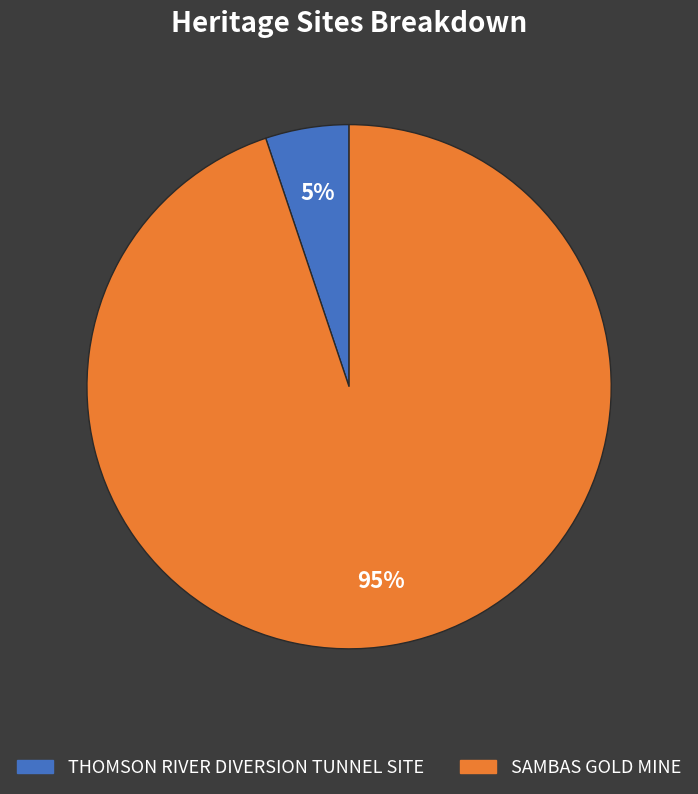

Combined, do THOMSON RIVER DIVERSION TUNNEL SITE and SAMBAS GOLD MINE account for over 50%?

Yes